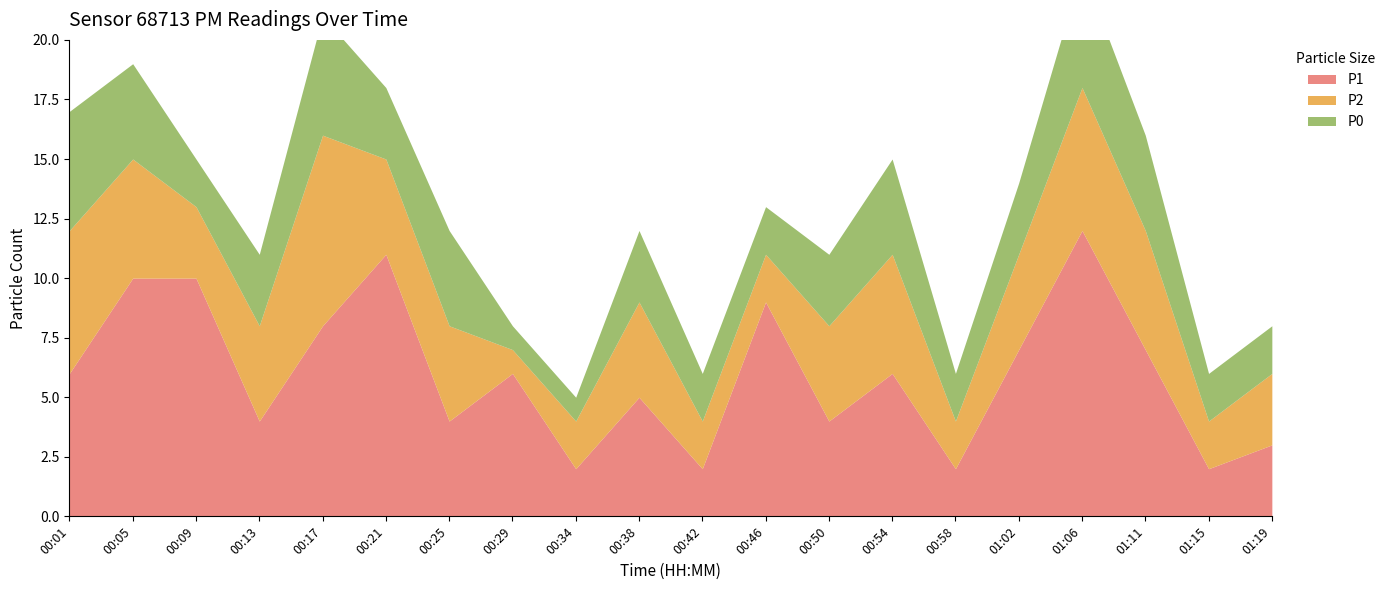

In P2, how many points are higher than both neighbors (excluding endpoints)?

4